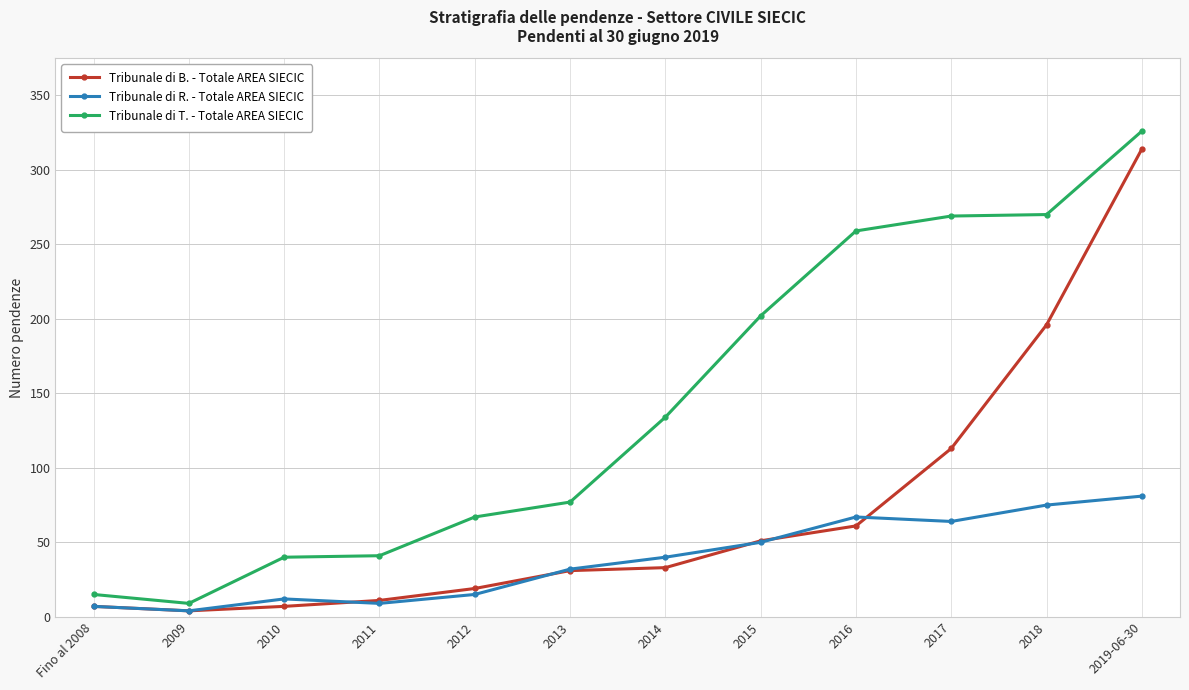

Which series changed the most between 2018 and 2019-06-30?

Tribunale di B. - Totale AREA SIECIC